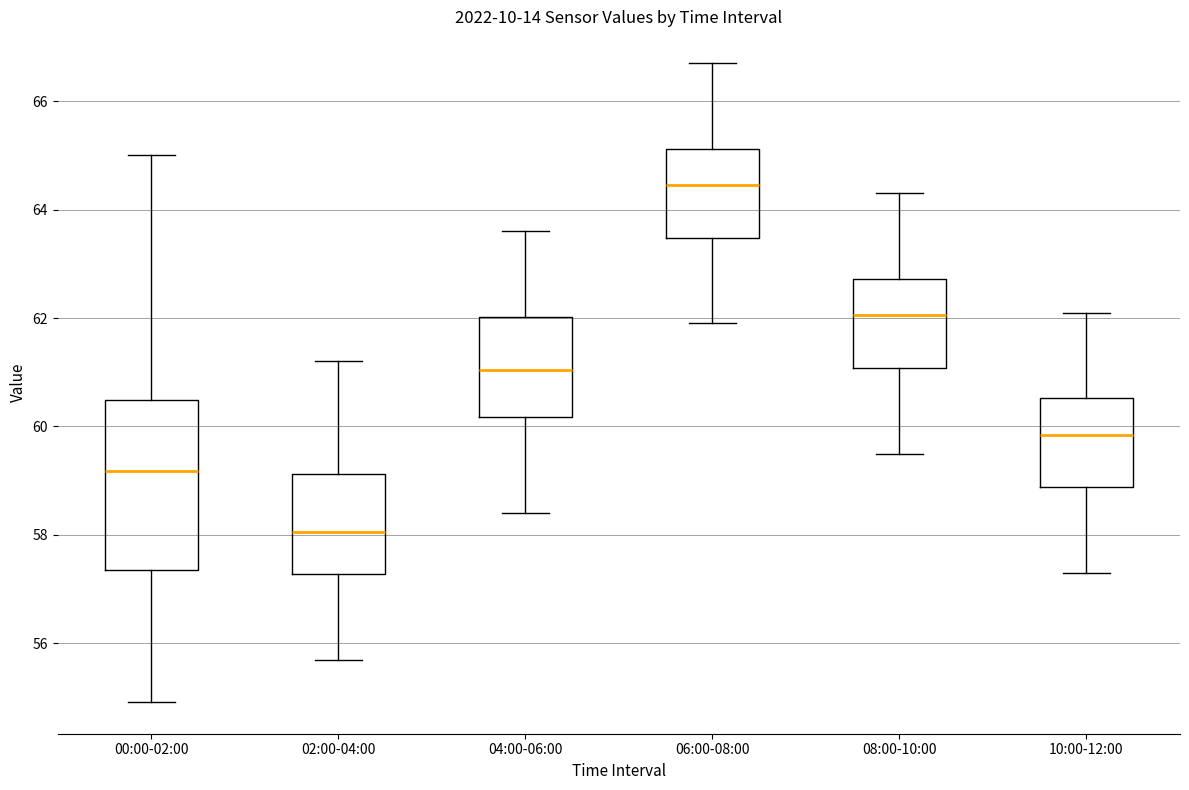

Reading left to right, transcribe this box plot: for each box, give where its median line is, the range the box spans, and where its two whiskers end, as read against the y-axis. The values are not printed on the chart, so give them approximately, as read against the axis.

00:00-02:00: median 59.2, box 57.4 to 60.4, whiskers 55.0 to 65.0
02:00-04:00: median 58.0, box 57.2 to 59.2, whiskers 55.8 to 61.2
04:00-06:00: median 61.0, box 60.2 to 62.0, whiskers 58.4 to 63.6
06:00-08:00: median 64.4, box 63.4 to 65.2, whiskers 62.0 to 66.8
08:00-10:00: median 62.0, box 61.0 to 62.8, whiskers 59.6 to 64.4
10:00-12:00: median 59.8, box 58.8 to 60.6, whiskers 57.4 to 62.2